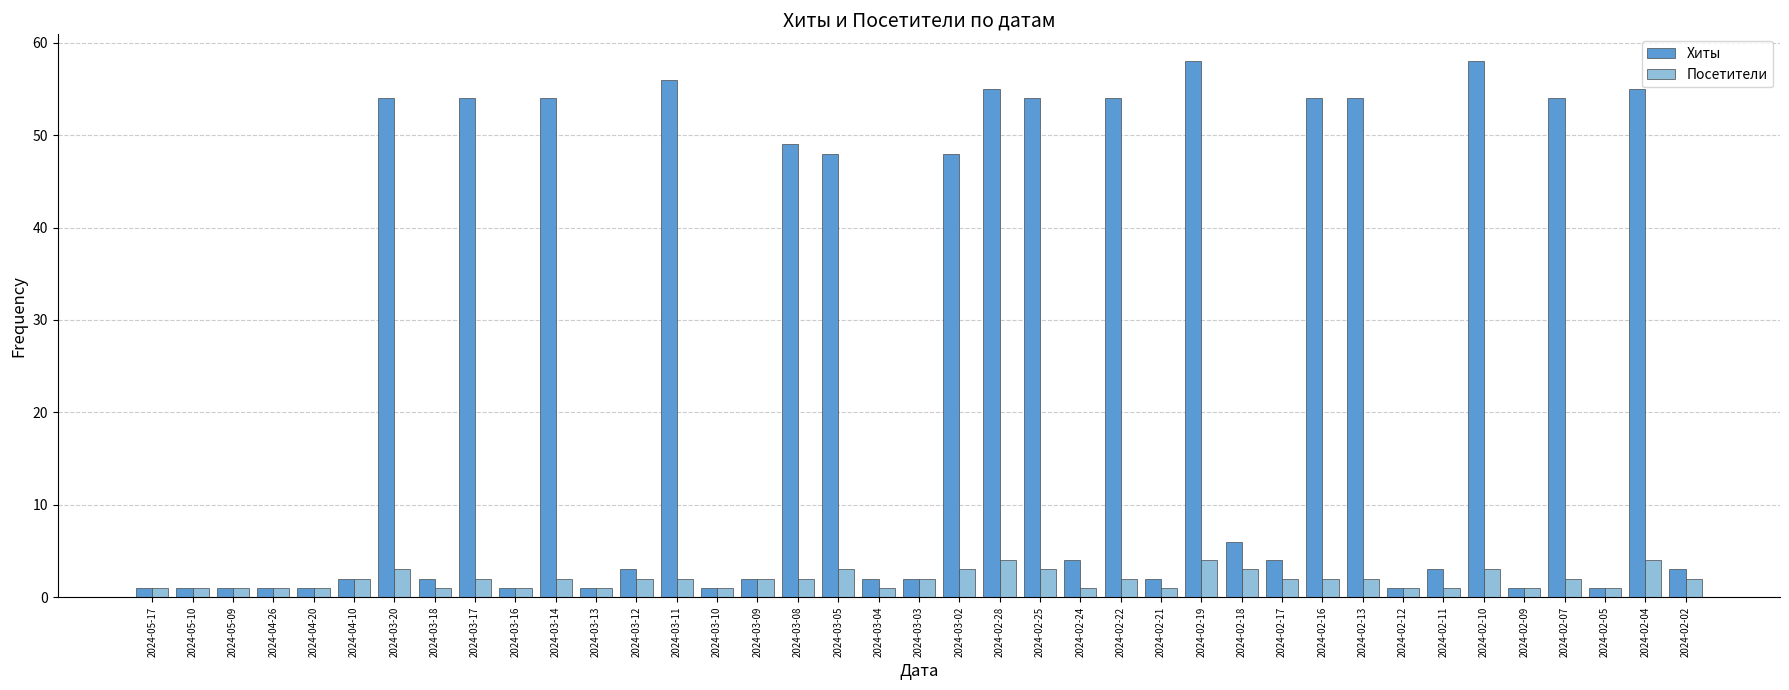

What are all the series names shown in the legend?

Хиты, Посетители